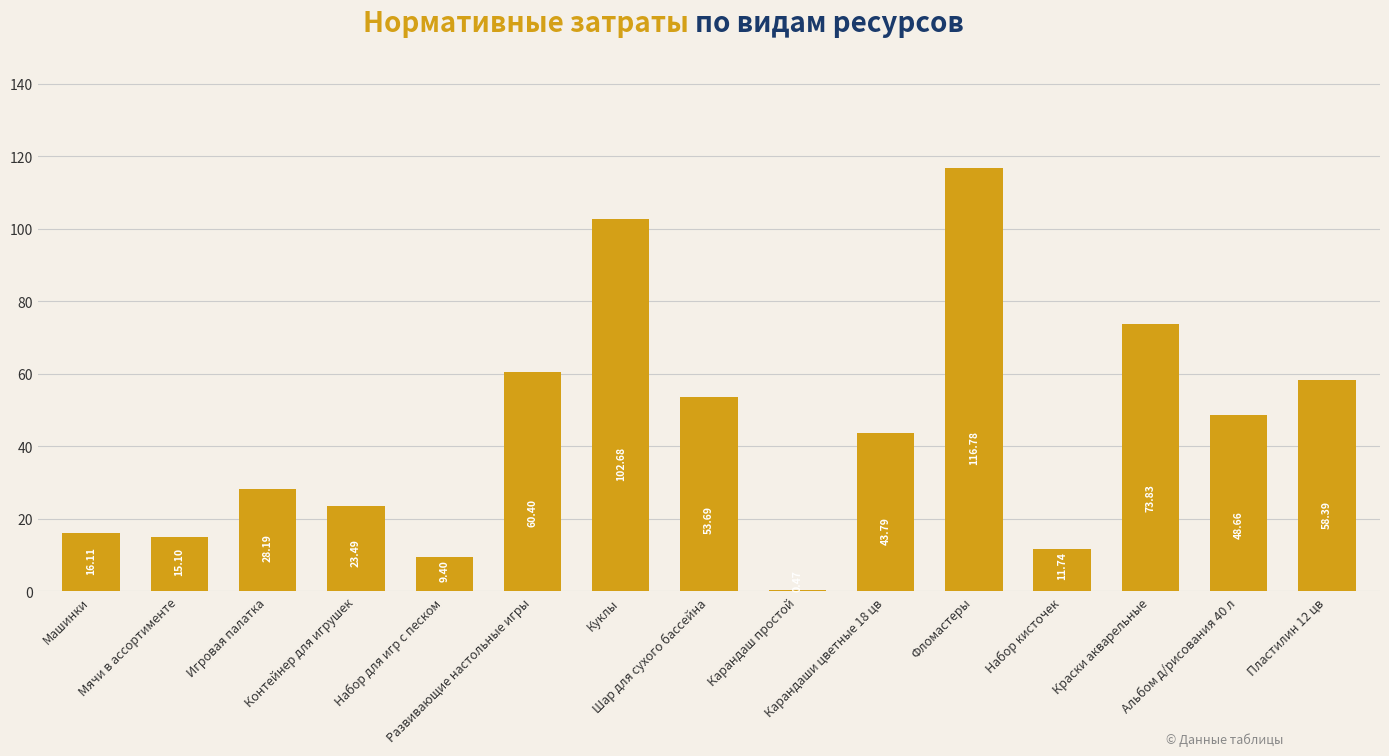

What is the sum of all values?

662.7